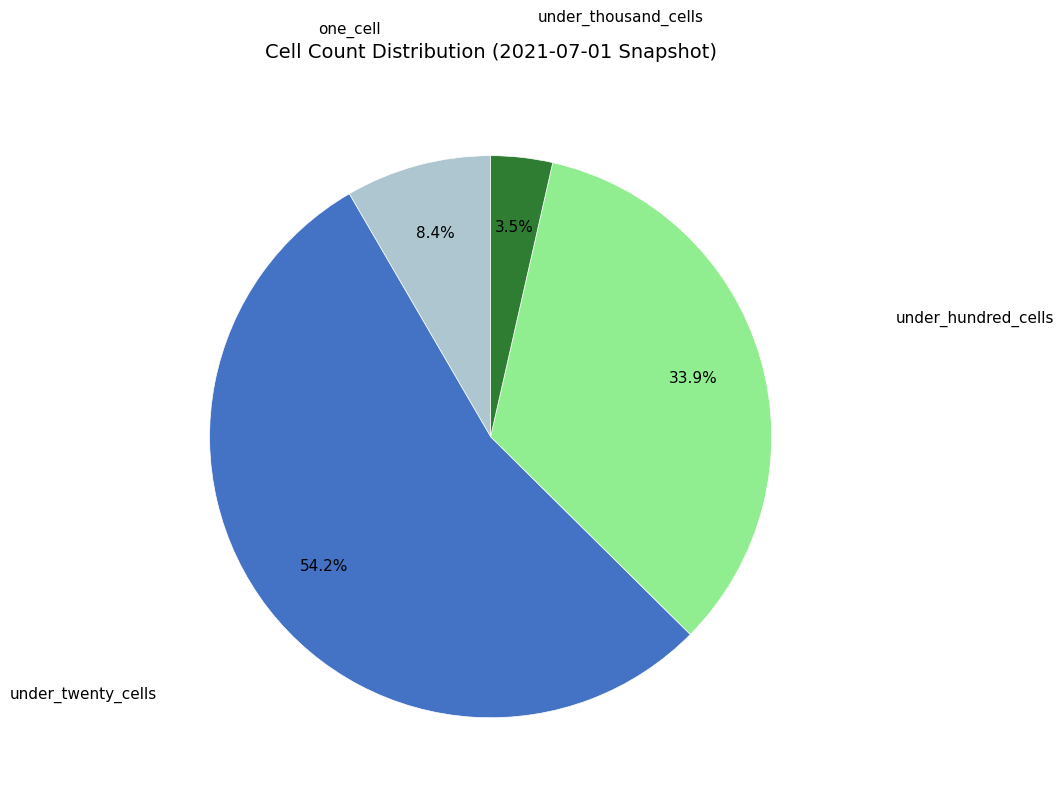

Does any single category account for the majority?

Yes